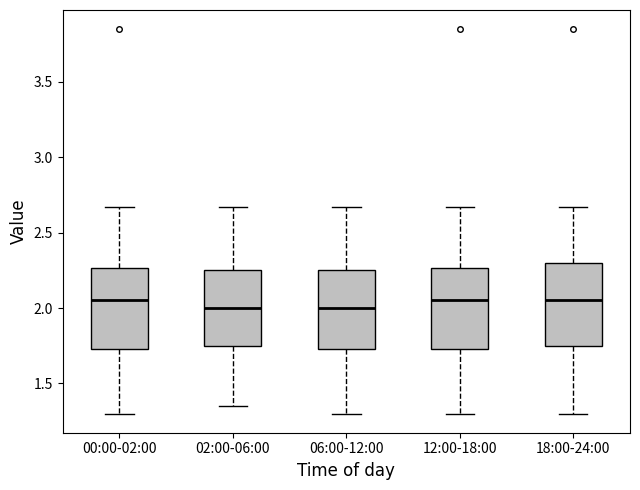

Reading left to right, read every box against the y-axis: the position of its median line, the range the box covers, and the ends of its whiskers. The values are not printed on the chart, so give them approximately, as read against the axis.

00:00-02:00: median 2.05, box 1.75 to 2.25, whiskers 1.30 to 2.65
02:00-06:00: median 2.00, box 1.75 to 2.25, whiskers 1.35 to 2.65
06:00-12:00: median 2.00, box 1.75 to 2.25, whiskers 1.30 to 2.65
12:00-18:00: median 2.05, box 1.75 to 2.25, whiskers 1.30 to 2.65
18:00-24:00: median 2.05, box 1.75 to 2.30, whiskers 1.30 to 2.65